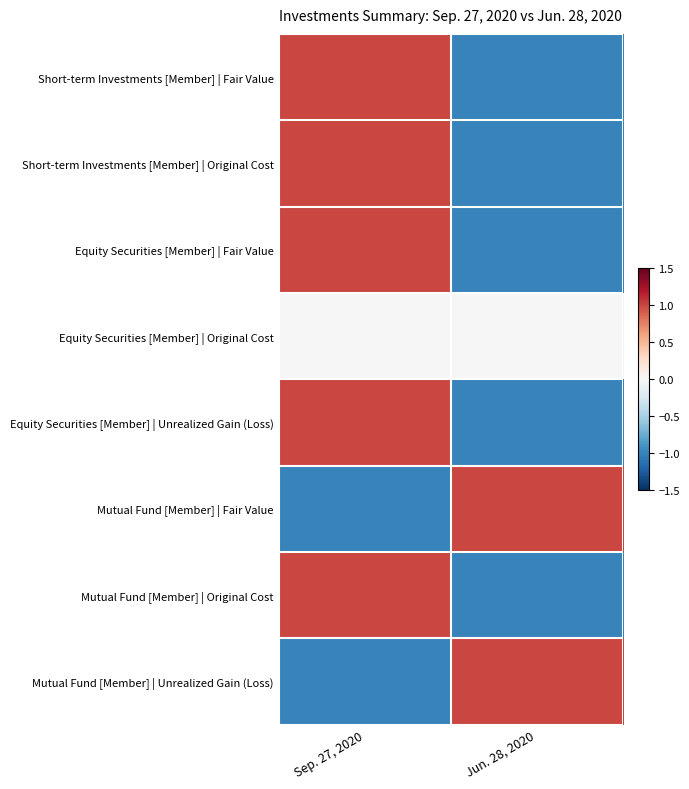

At how many categories does at least one series exceed 0?

2